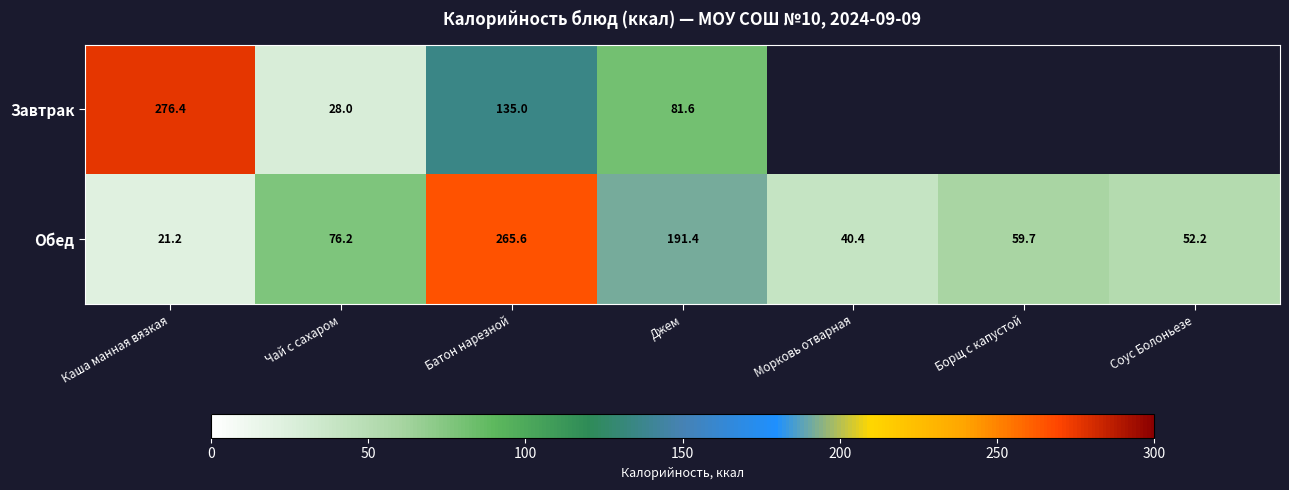

Is the value of Завтрак at Чай с сахаром greater than the value of Обед at Чай с сахаром?

No